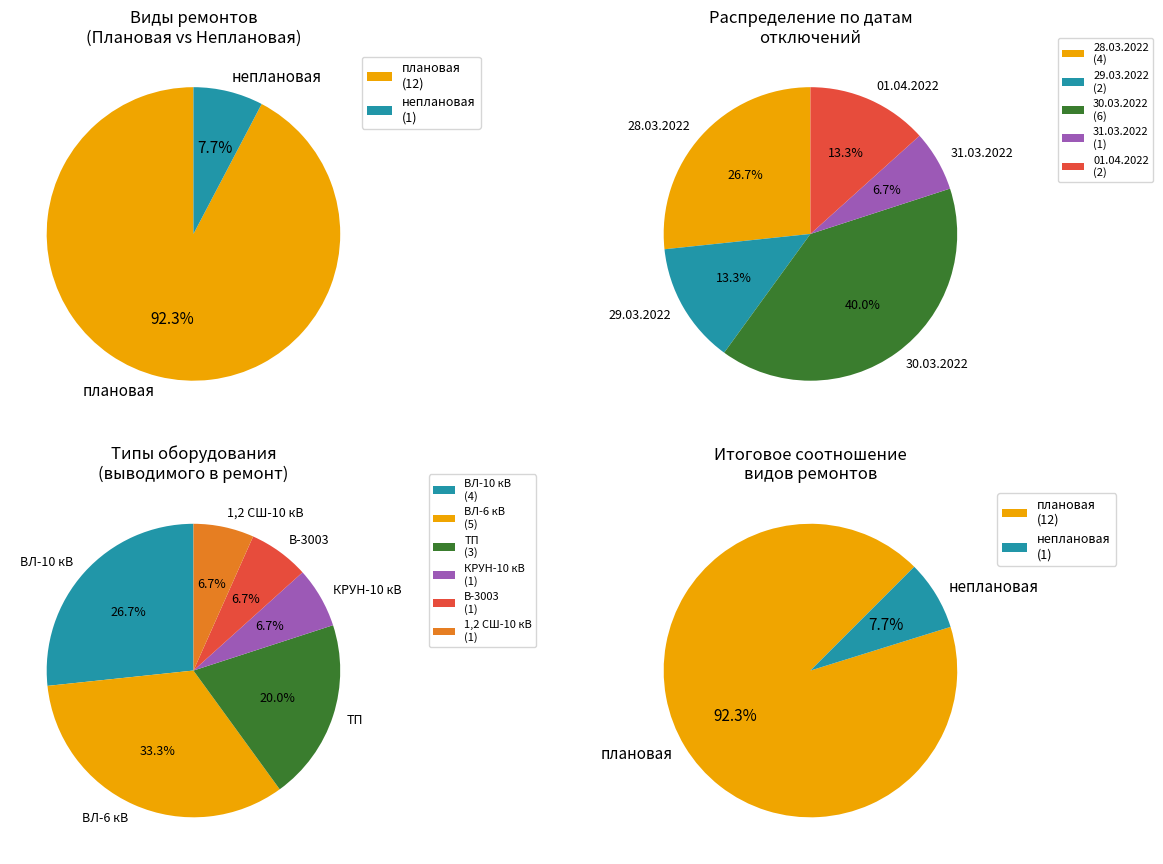

Does any single category account for the majority?

Yes